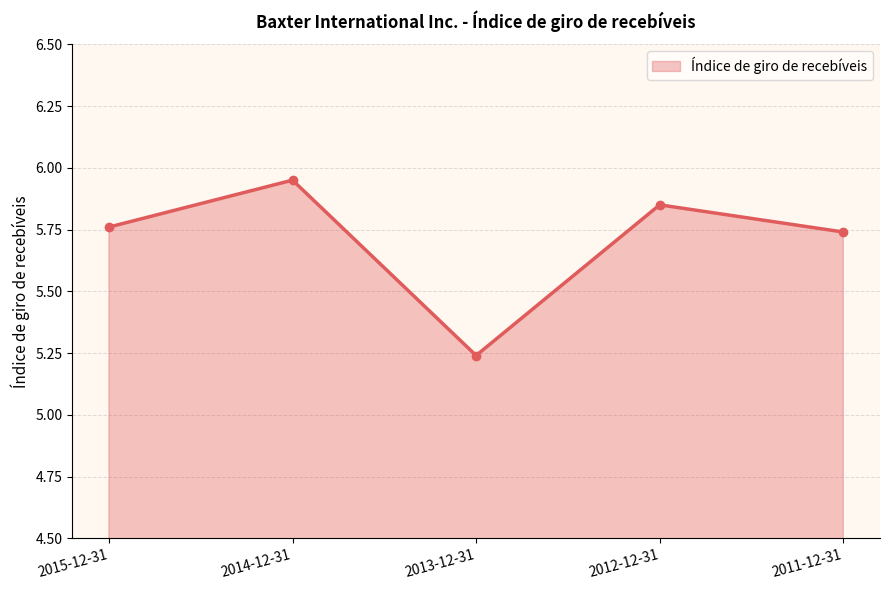

At which label is the value closest to 5?

2013-12-31